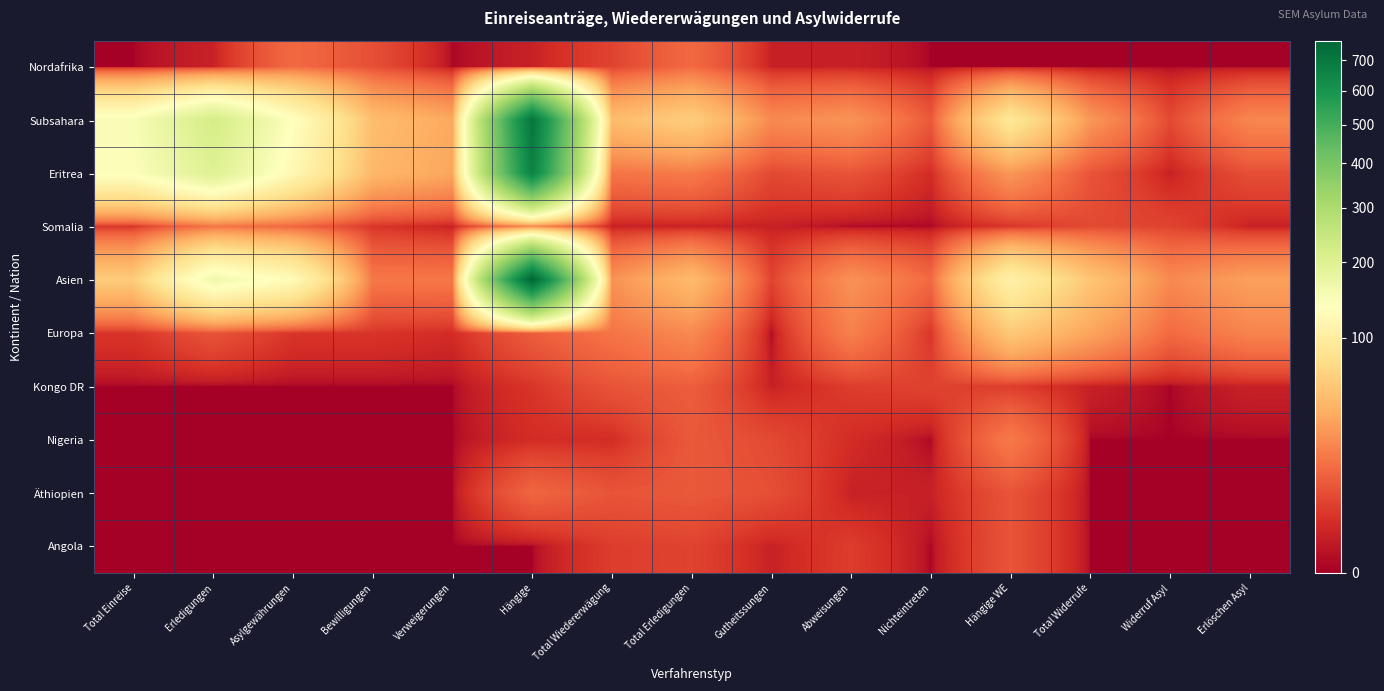

What is the spread (max minus min) of values at Total Wiedererwägung?

47